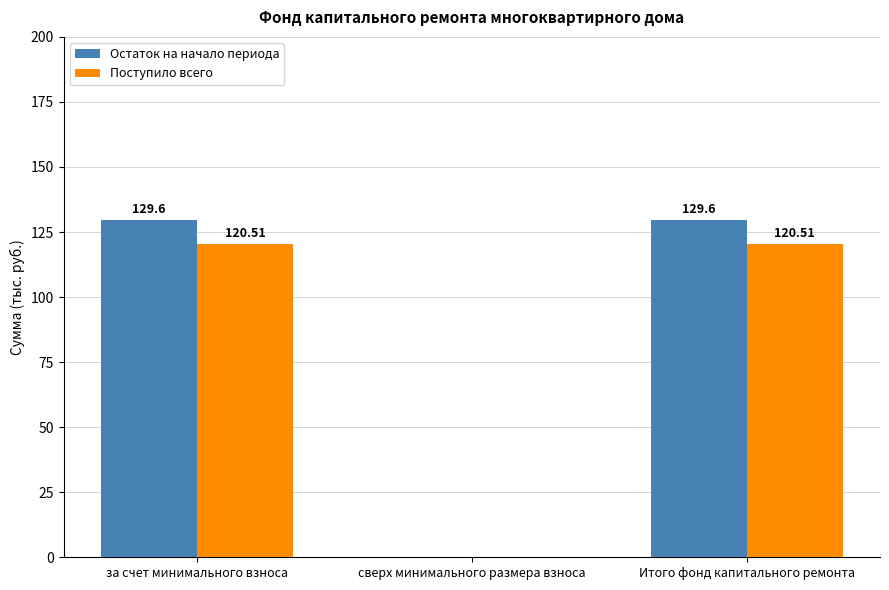

What is the total value across all series at за счет минимального взноса?

250.1